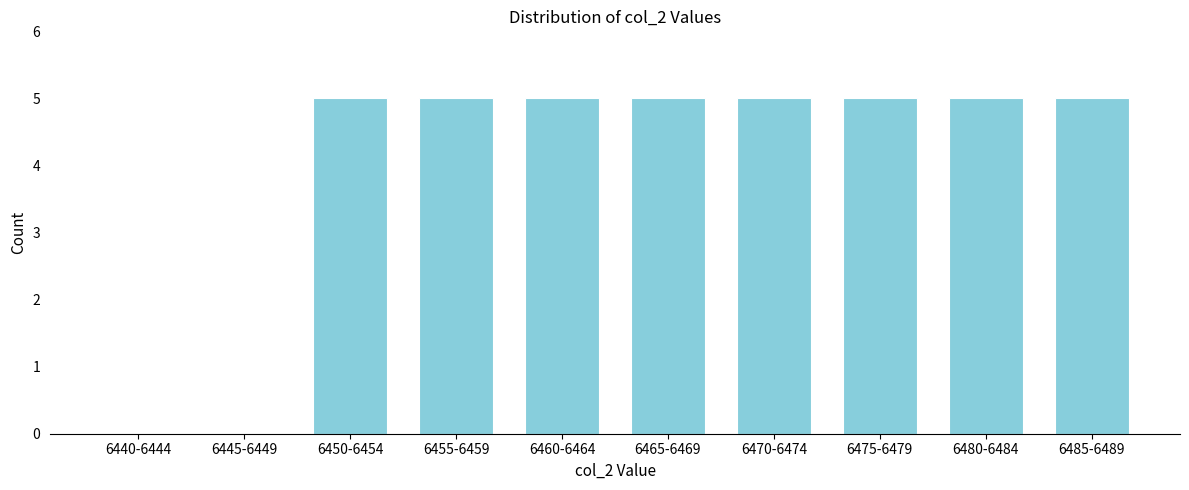

Reading right to left, transcribe all the data shown in this chart.

6485-6489=5	6480-6484=5	6475-6479=5	6470-6474=5	6465-6469=5	6460-6464=5	6455-6459=5	6450-6454=5	6445-6449=0	6440-6444=0